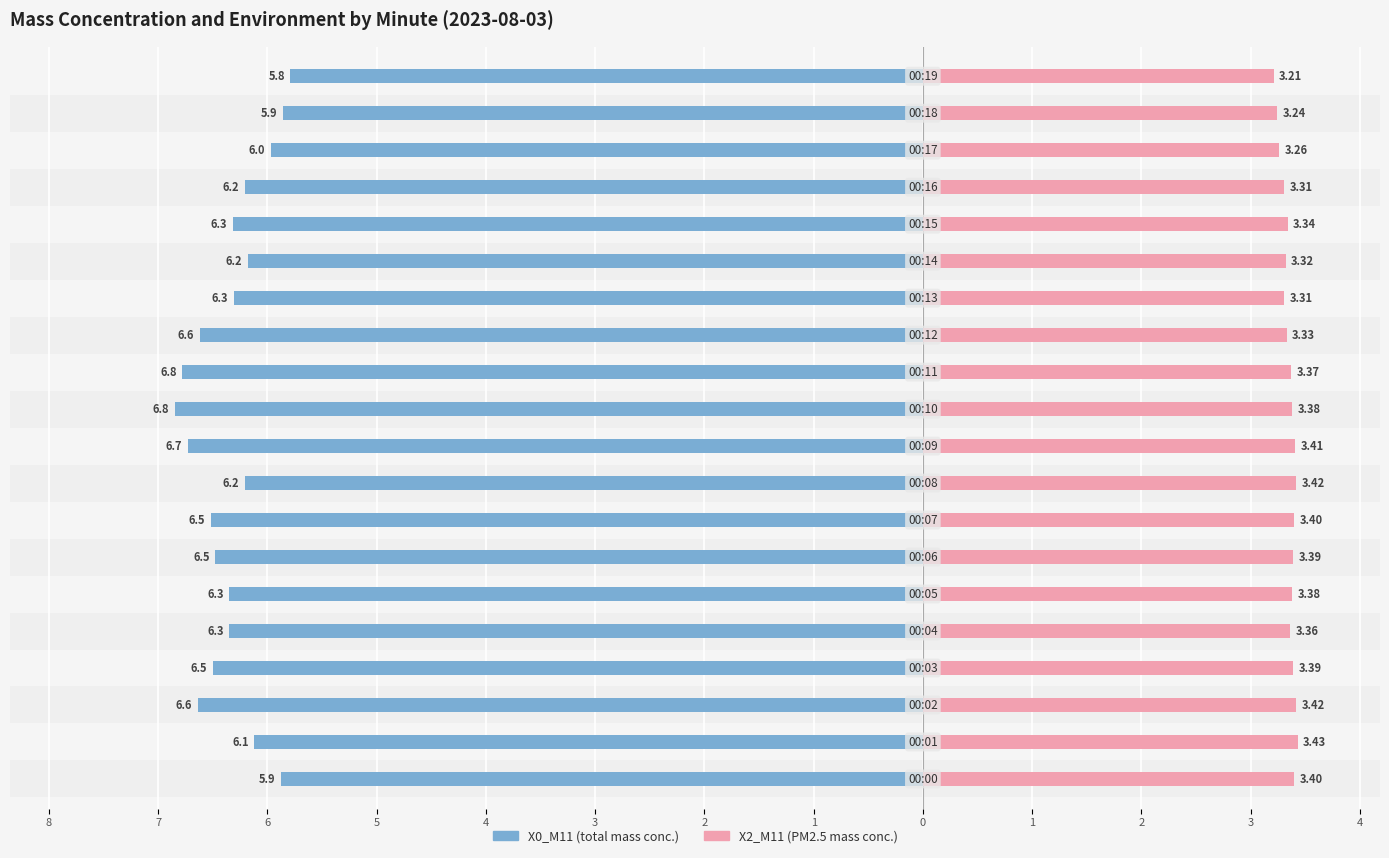

Is it true that X2_M11 (PM2.5) equals 4.5 at 1?

False